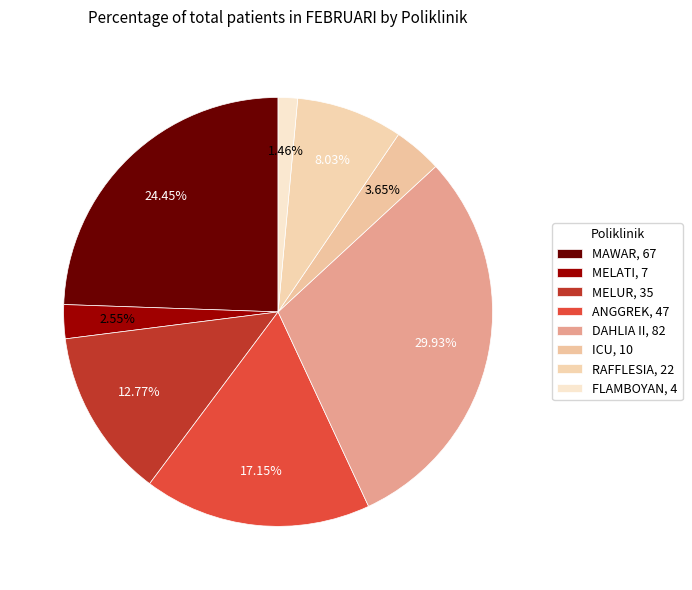

Approximately how many times larger is the value at MELATI compared to FLAMBOYAN?

1.8